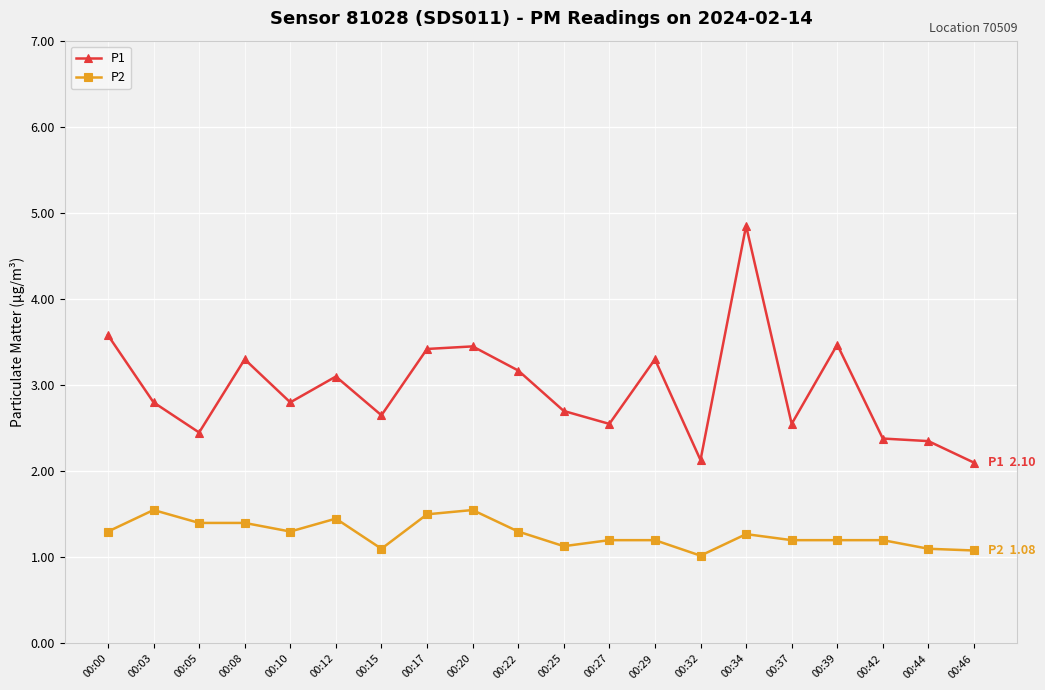

True or false: P2 and P1 intersect in this chart.

False